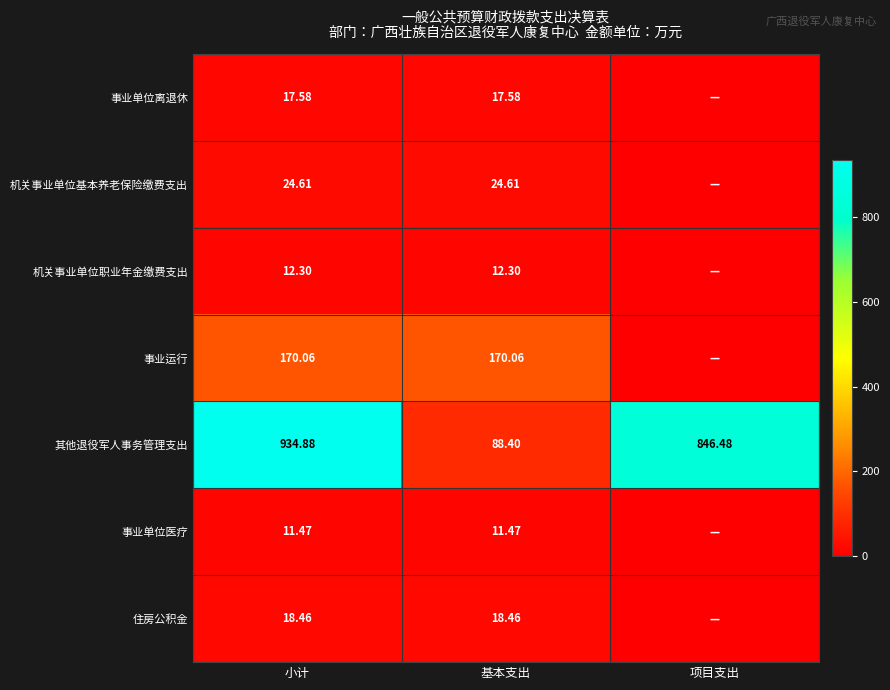

Rank the categories by 其他退役军人事务管理支出 value from lowest to highest.

基本支出, 项目支出, 小计